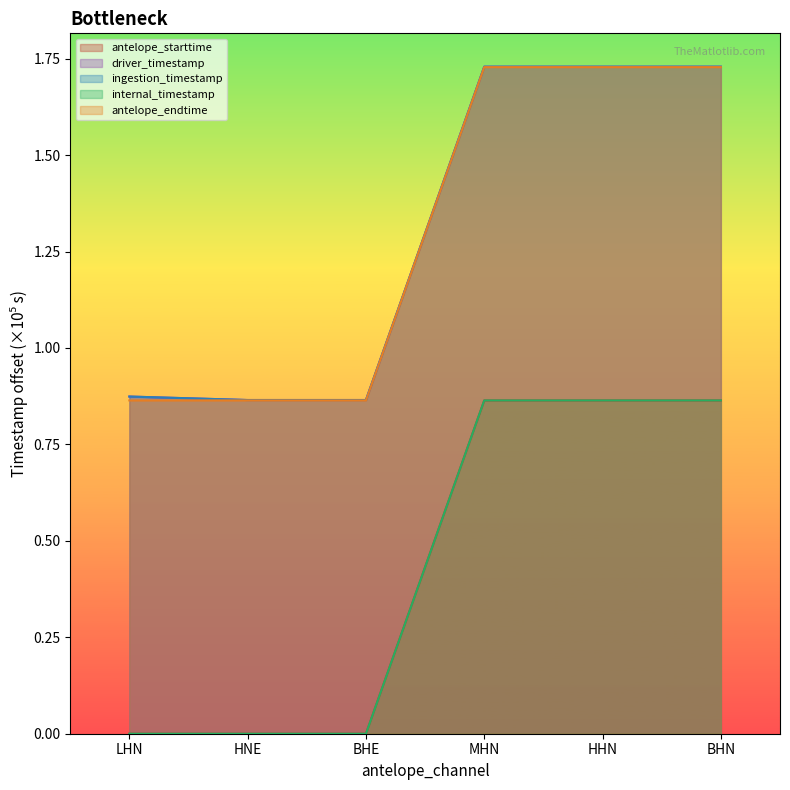

What is the label of the 3rd point from the right?

MHN